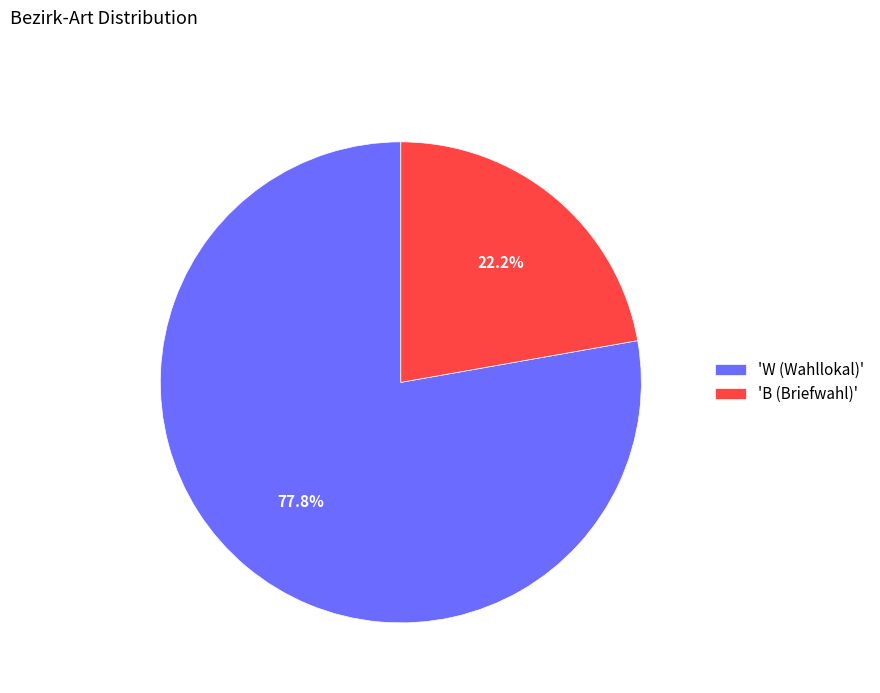

Which has a higher value, 'B (Briefwahl)' or 'W (Wahllokal)'?

'W (Wahllokal)'